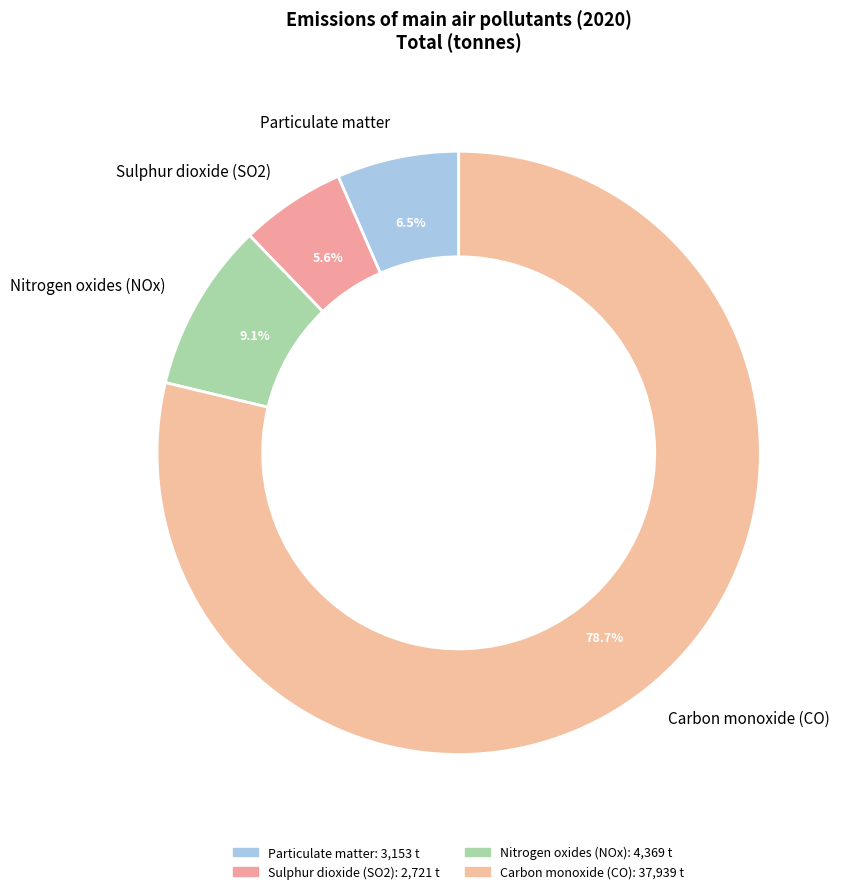

Is it true that Nitrogen oxides (NOx) is 9% of the pie?

True